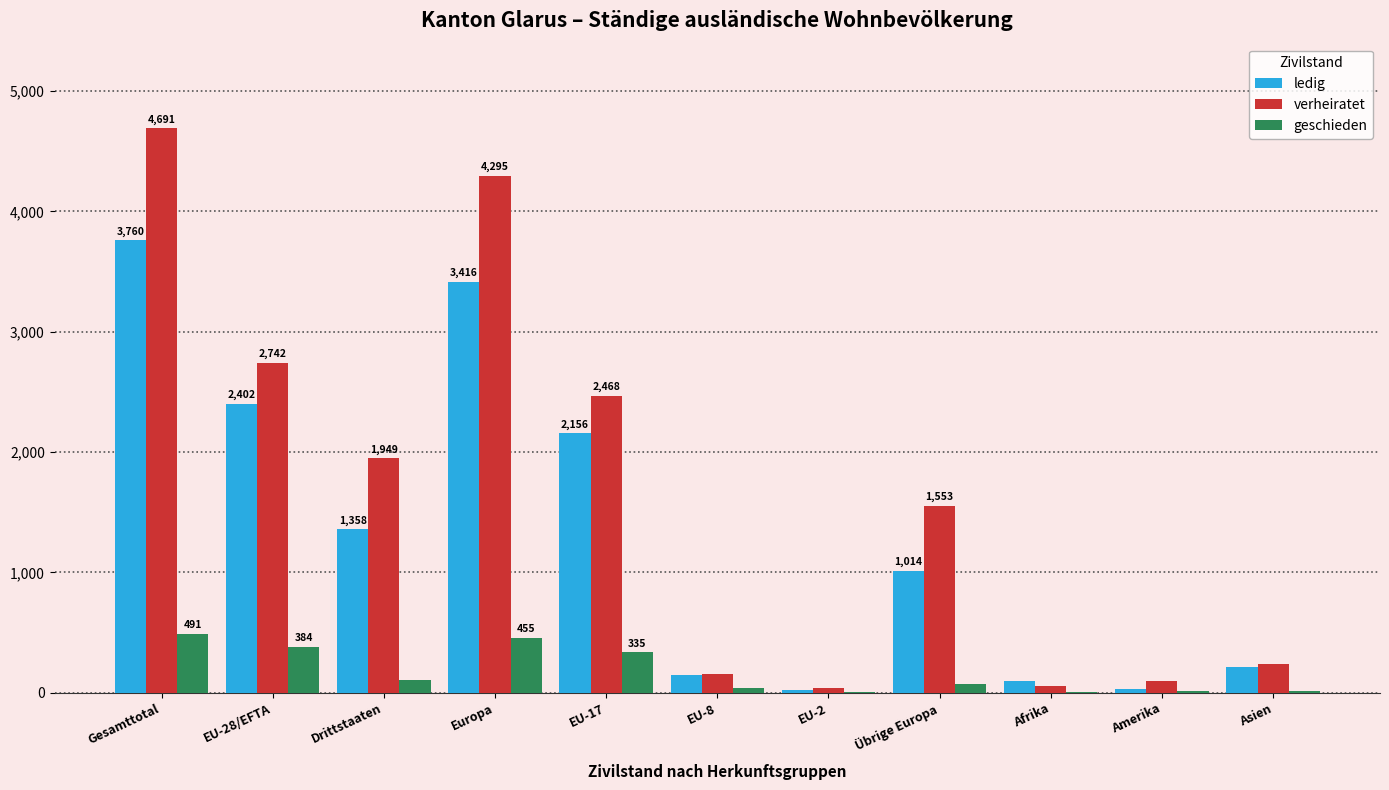

What is the sum of all geschieden values?

1920